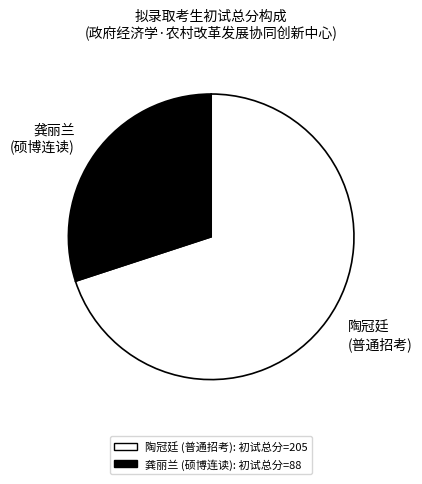

The 龚丽兰 (硕博连读) slice represents 30% of the pie. True or false?

True